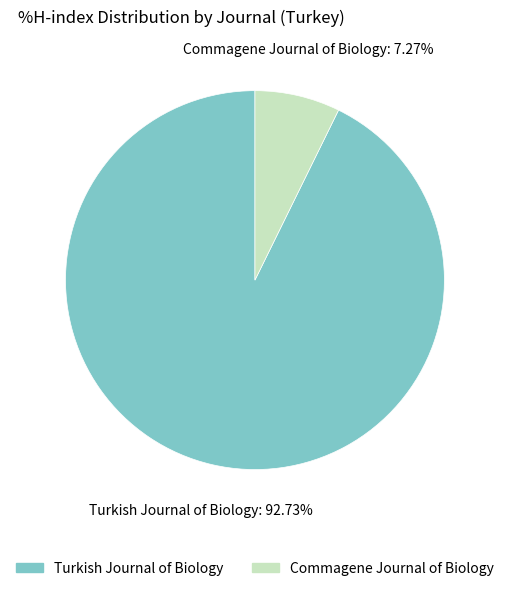

Which slice is the largest?

Turkish Journal of Biology